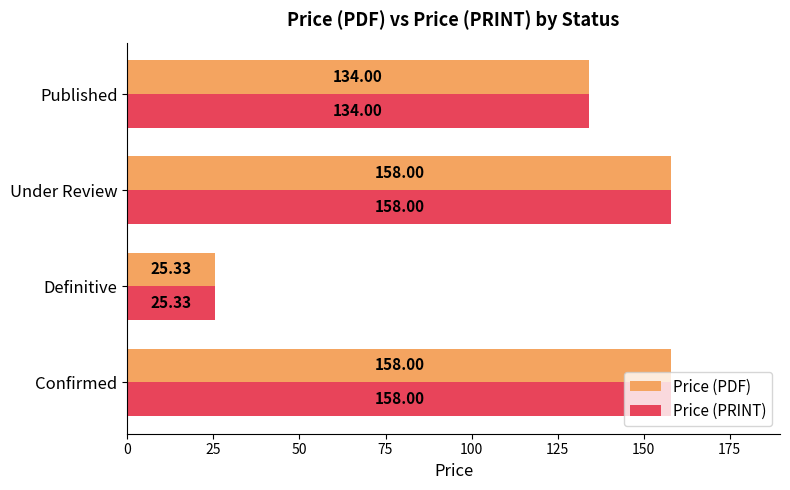

What is the total value across all series at Definitive?

50.7